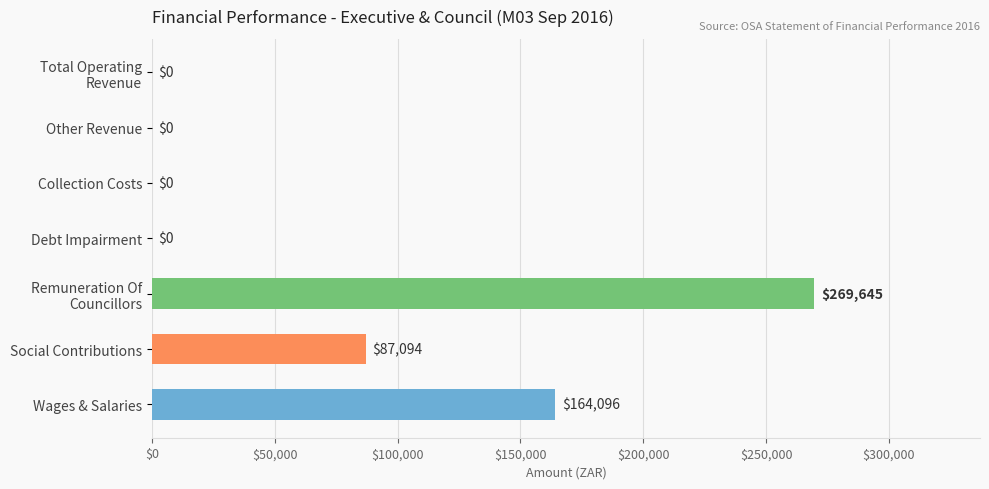

What is the sum of all values?

520835